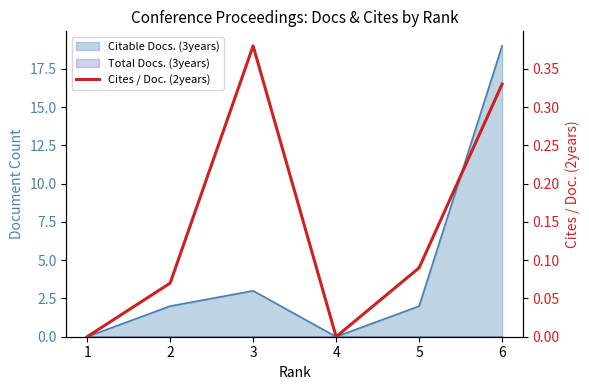

Between 2 and 5, which is larger?

5